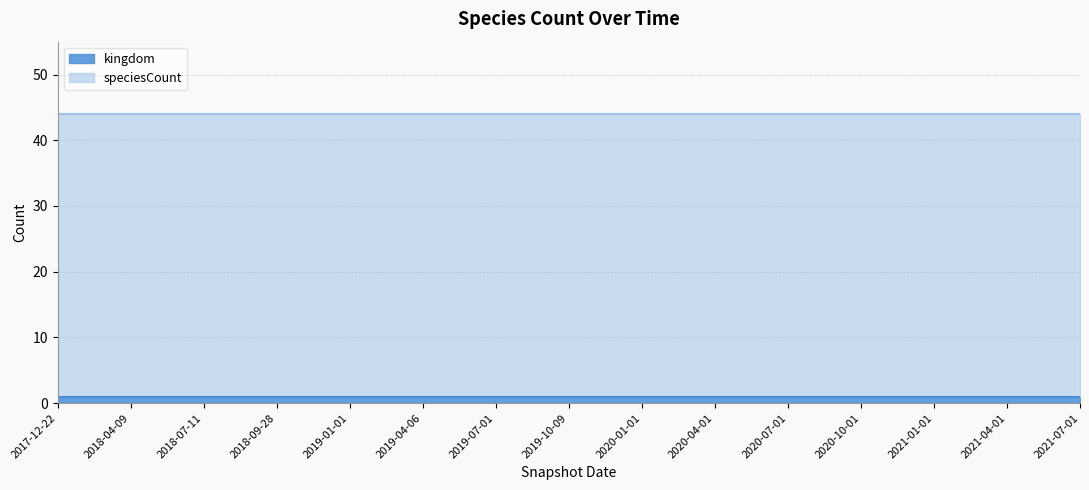

Reading left to right, extract all data points from this chart.

kingdom: 2017-12-22=1	2018-04-09=1	2018-07-11=1	2018-09-28=1	2019-01-01=1	2019-04-06=1	2019-07-01=1	2019-10-09=1	2020-01-01=1	2020-04-01=1	2020-07-01=1	2020-10-01=1	2021-01-01=1	2021-04-01=1	2021-07-01=1
speciesCount: 2017-12-22=44	2018-04-09=44	2018-07-11=44	2018-09-28=44	2019-01-01=44	2019-04-06=44	2019-07-01=44	2019-10-09=44	2020-01-01=44	2020-04-01=44	2020-07-01=44	2020-10-01=44	2021-01-01=44	2021-04-01=44	2021-07-01=44